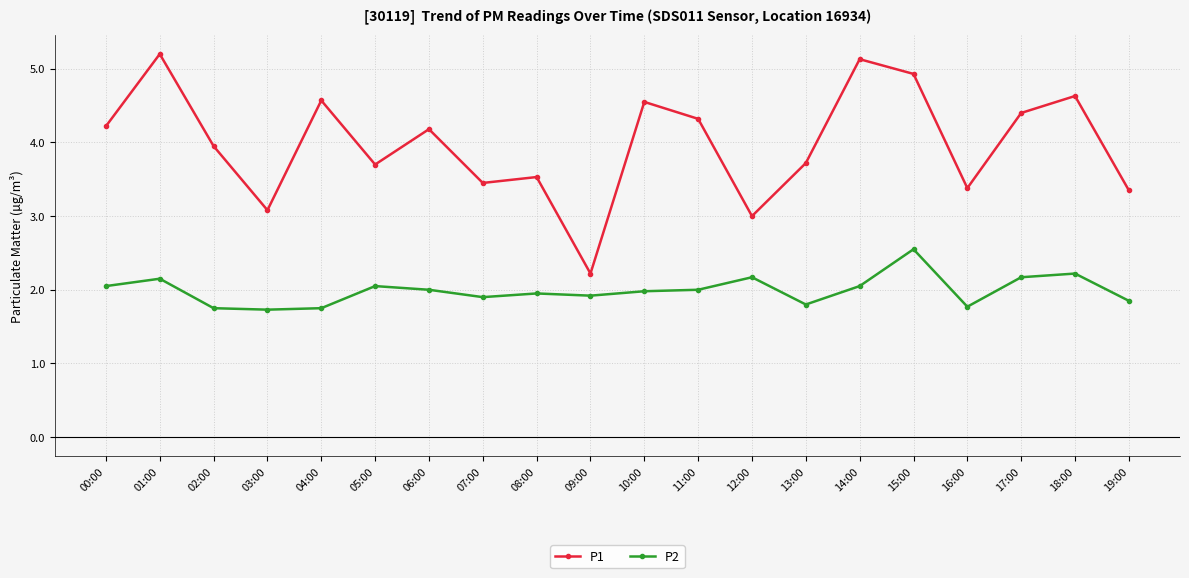

What is the approximate value of P1 at 15:00?

4.9